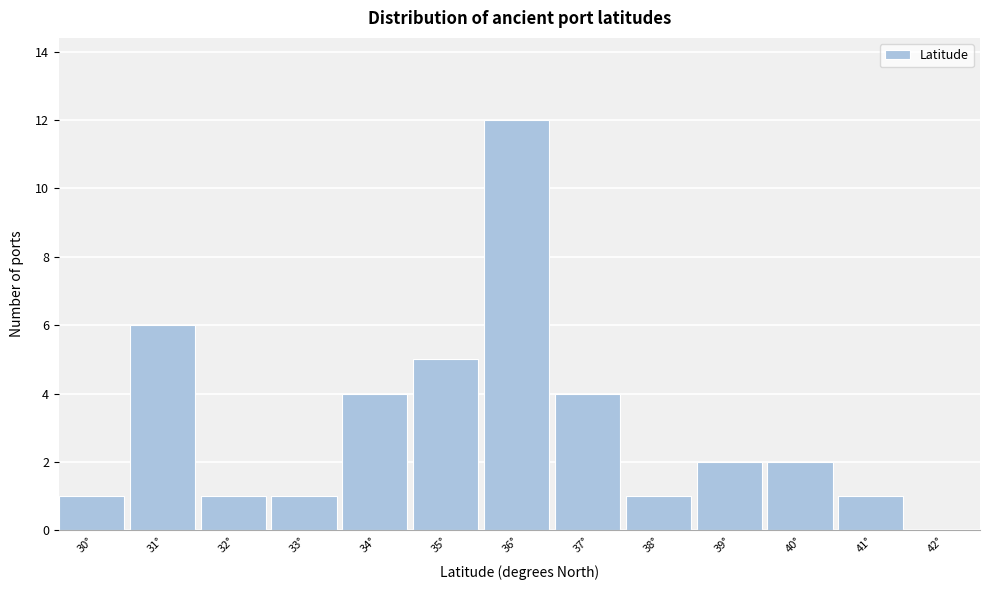

Reading left to right, extract all data points from this chart.

30°=1	31°=6	32°=1	33°=1	34°=4	35°=5	36°=12	37°=4	38°=1	39°=2	40°=2	41°=1	42°=0